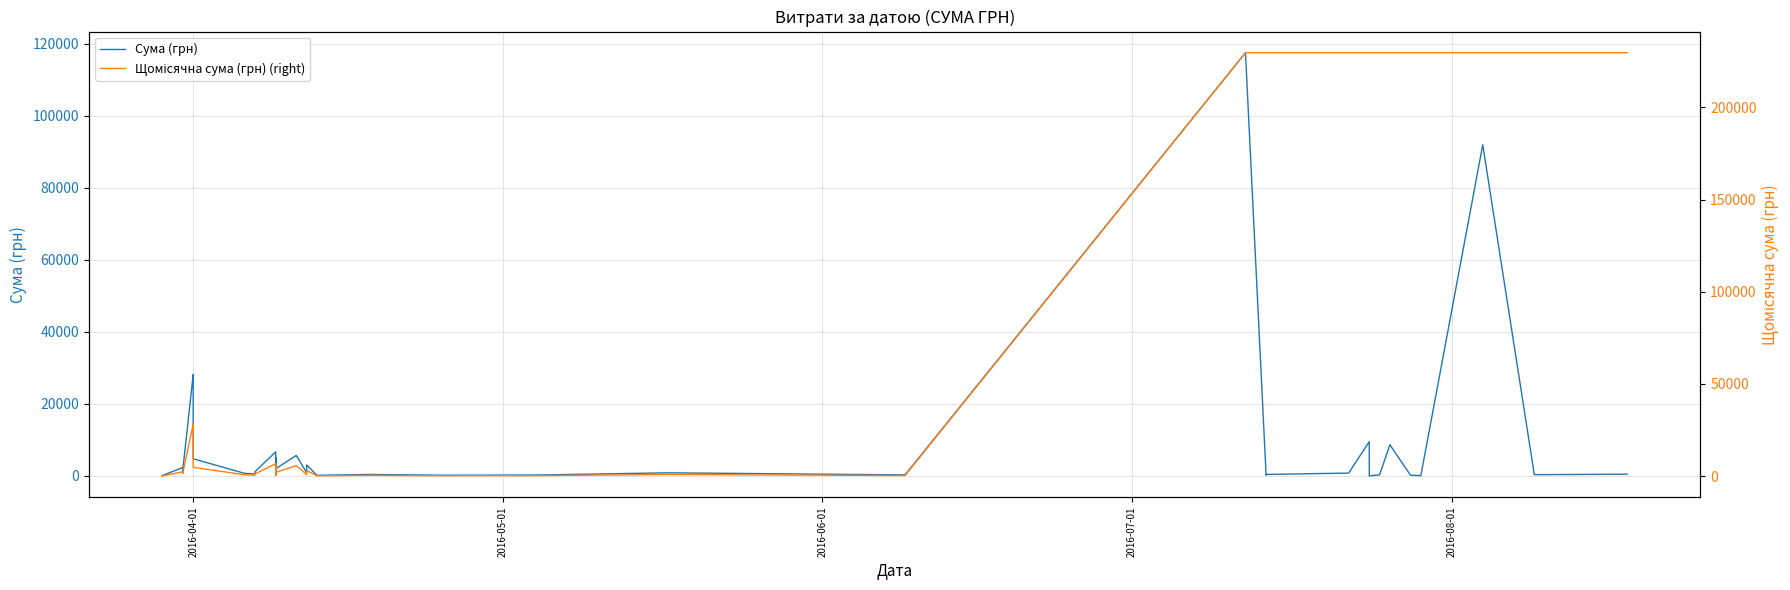

True or false: Сума (грн) has more than 1 points higher than both neighbors.

True